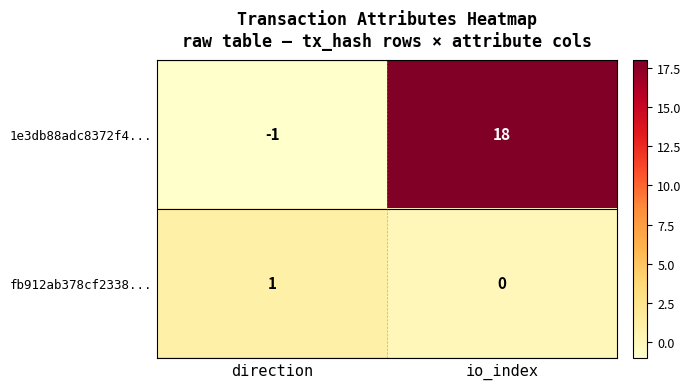

Reading left to right, transcribe all the data shown in this chart.

1e3db88adc8372f4...: -1	18
fb912ab378cf2338...: 1	0